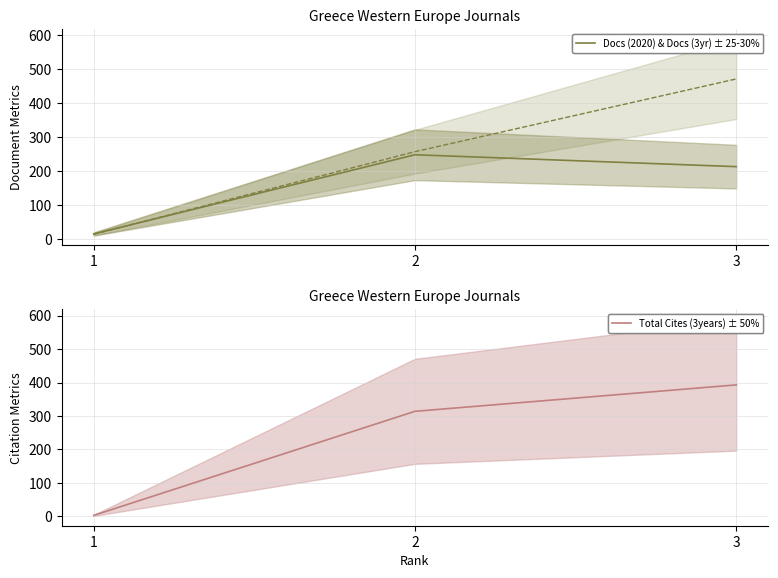

What is the maximum value for Total Docs. (2020)?

249